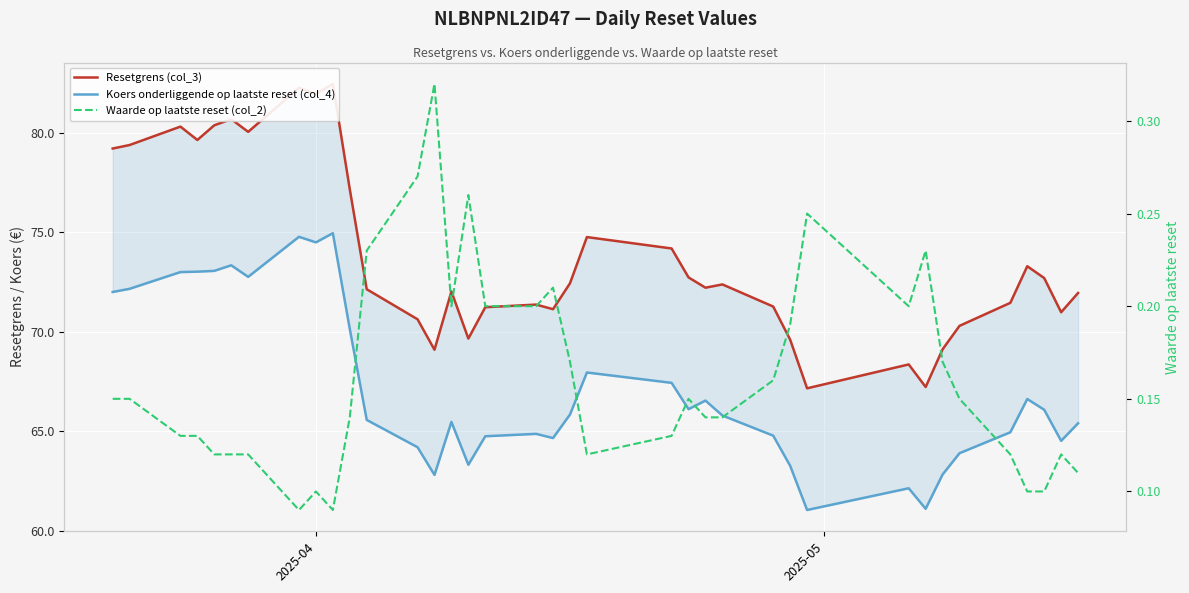

True or false: Koers onderliggende op laatste reset (col_4) has more than 2 points higher than both neighbors.

True